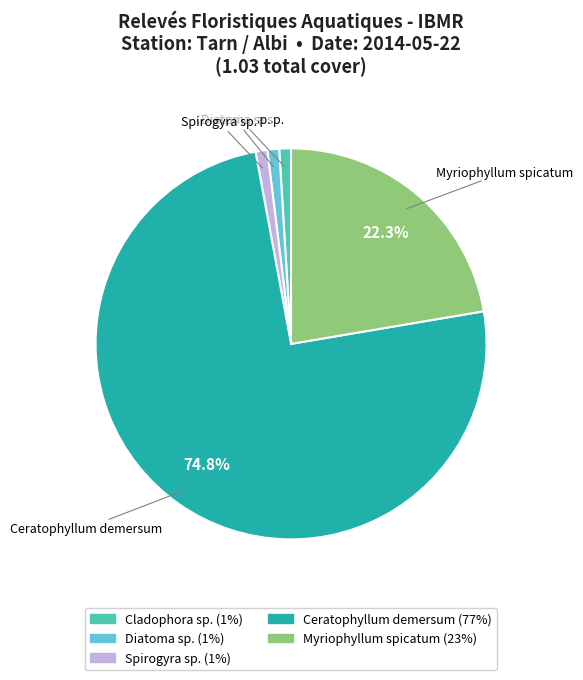

What is the majority slice?

Ceratophyllum demersum